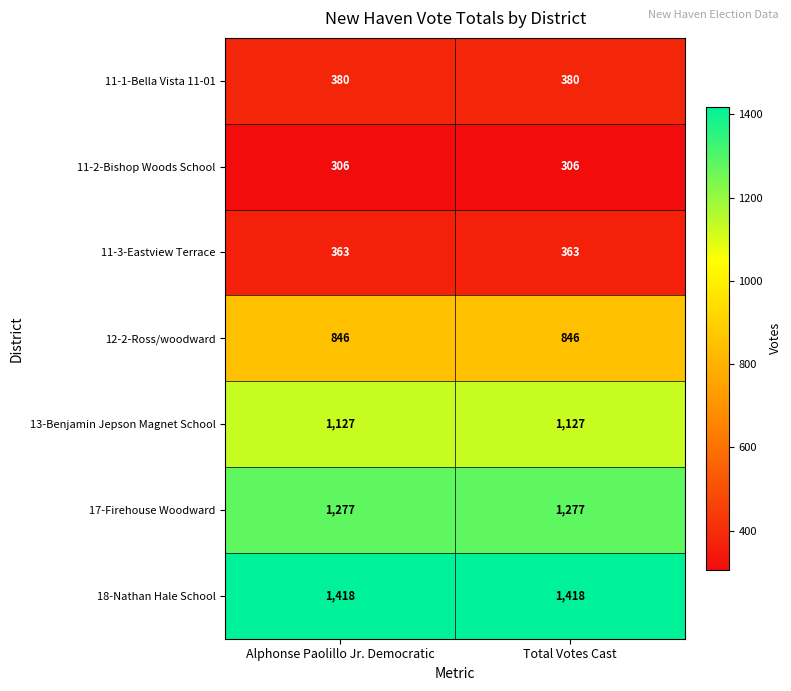

Reading left to right, transcribe all the data shown in this chart.

11-1-Bella Vista 11-01: Alphonse Paolillo Jr. Democratic=380	Total Votes Cast=380
11-2-Bishop Woods School: Alphonse Paolillo Jr. Democratic=306	Total Votes Cast=306
11-3-Eastview Terrace: Alphonse Paolillo Jr. Democratic=363	Total Votes Cast=363
12-2-Ross/woodward: Alphonse Paolillo Jr. Democratic=846	Total Votes Cast=846
13-Benjamin Jepson Magnet School: Alphonse Paolillo Jr. Democratic=1127	Total Votes Cast=1127
17-Firehouse Woodward: Alphonse Paolillo Jr. Democratic=1277	Total Votes Cast=1277
18-Nathan Hale School: Alphonse Paolillo Jr. Democratic=1418	Total Votes Cast=1418